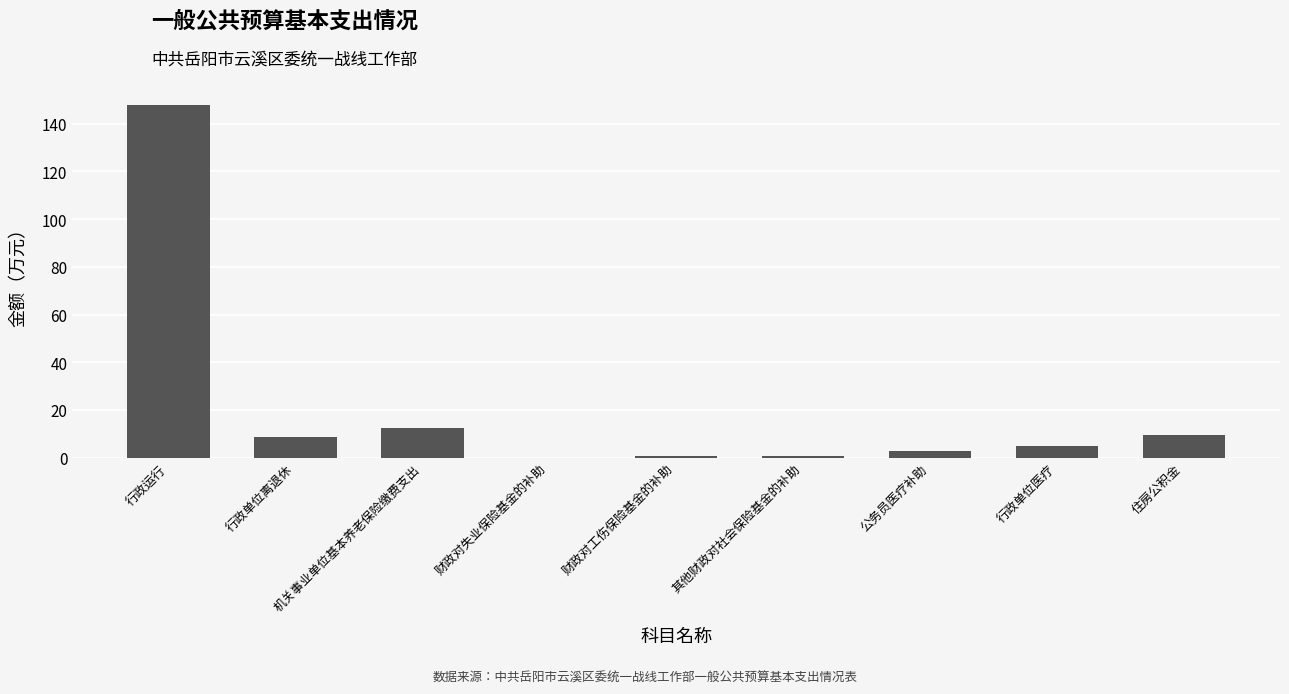

Between 财政对失业保险基金的补助 and 行政运行, which is larger?

行政运行